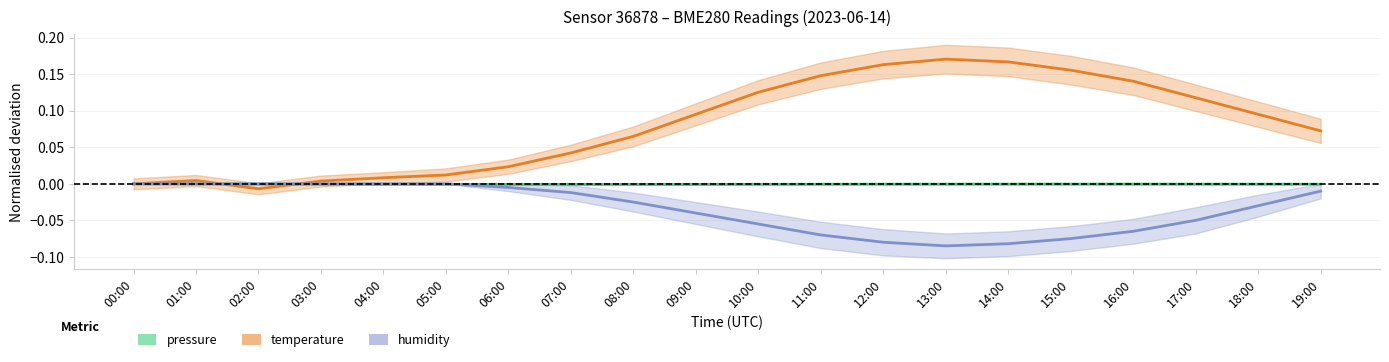

How many lines are shown in the chart?

3